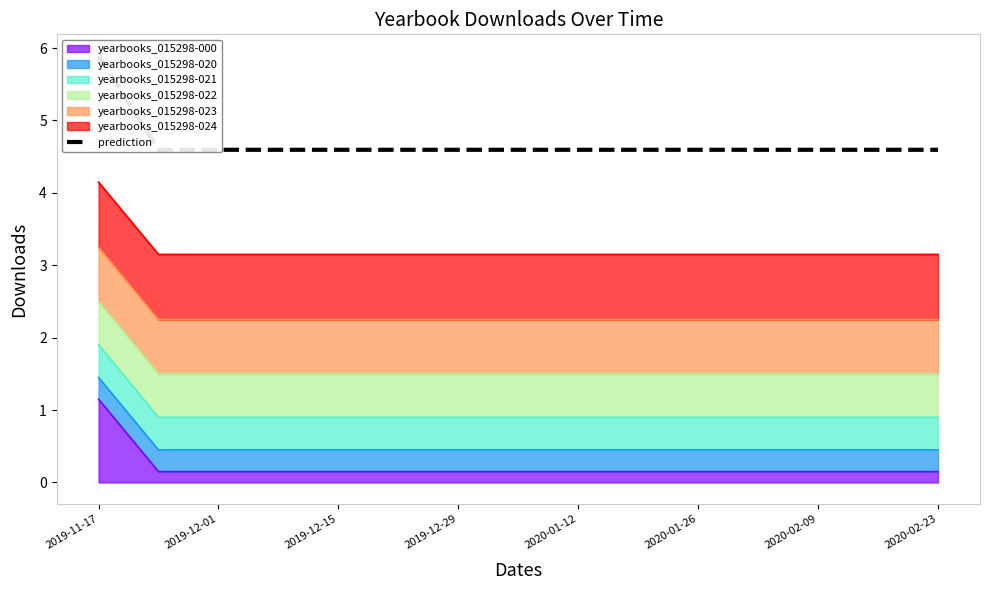

Does the chart display data point markers on the line(s)?

No